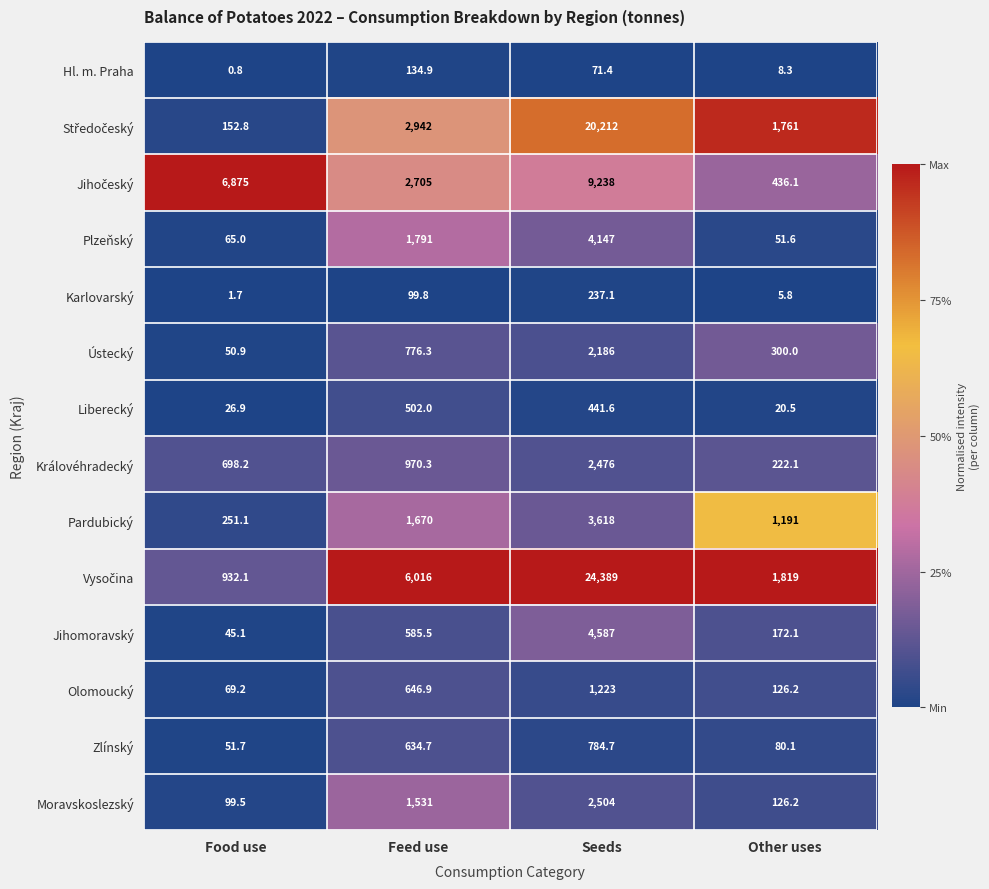

At how many categories does at least one series exceed 1023?

4